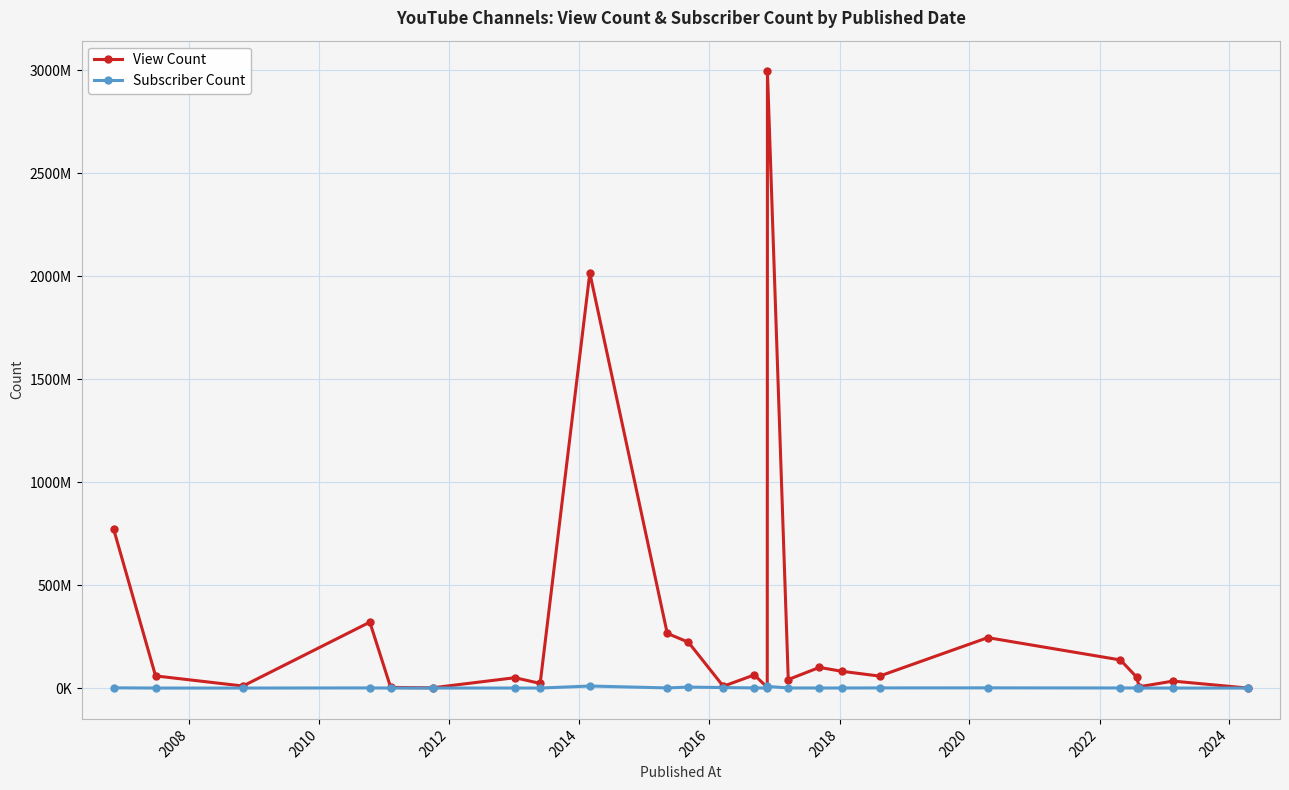

True or false: Subscriber Count has more than 1 interior local peaks.

True